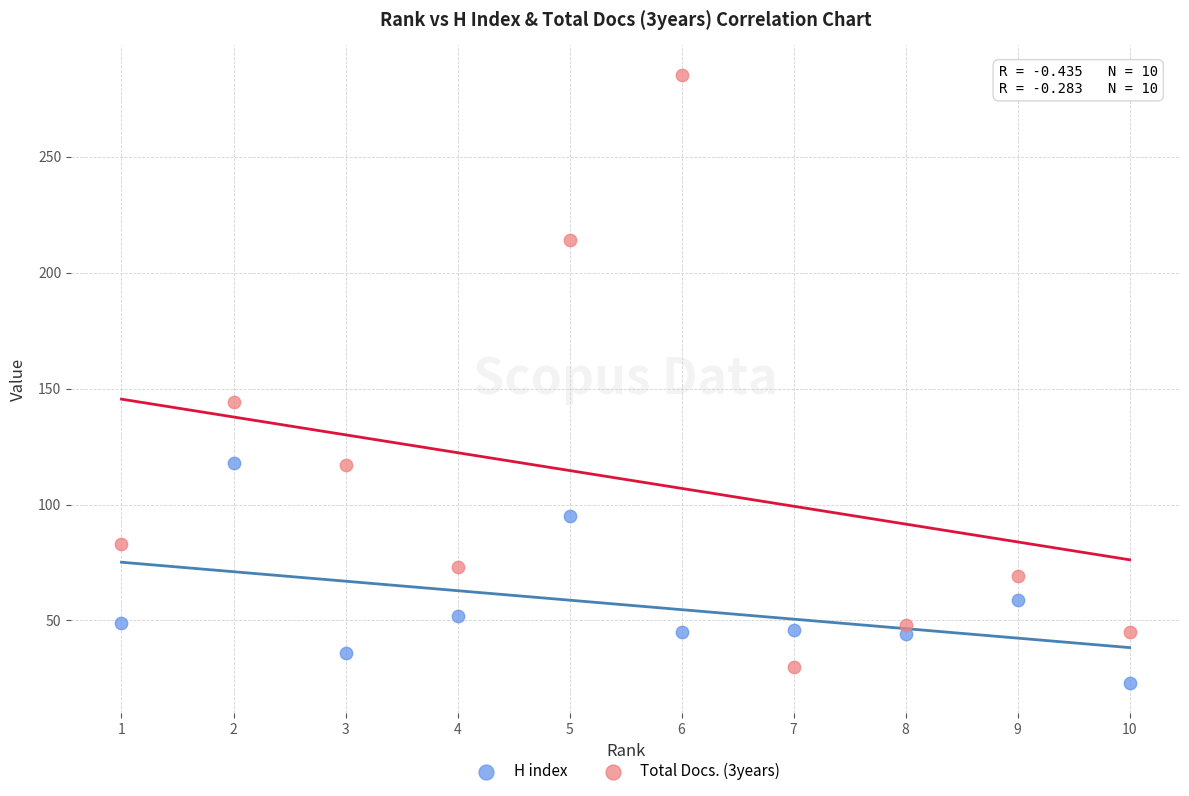

In the Total Docs. (3years) series, what Y value is closest to 157?

144